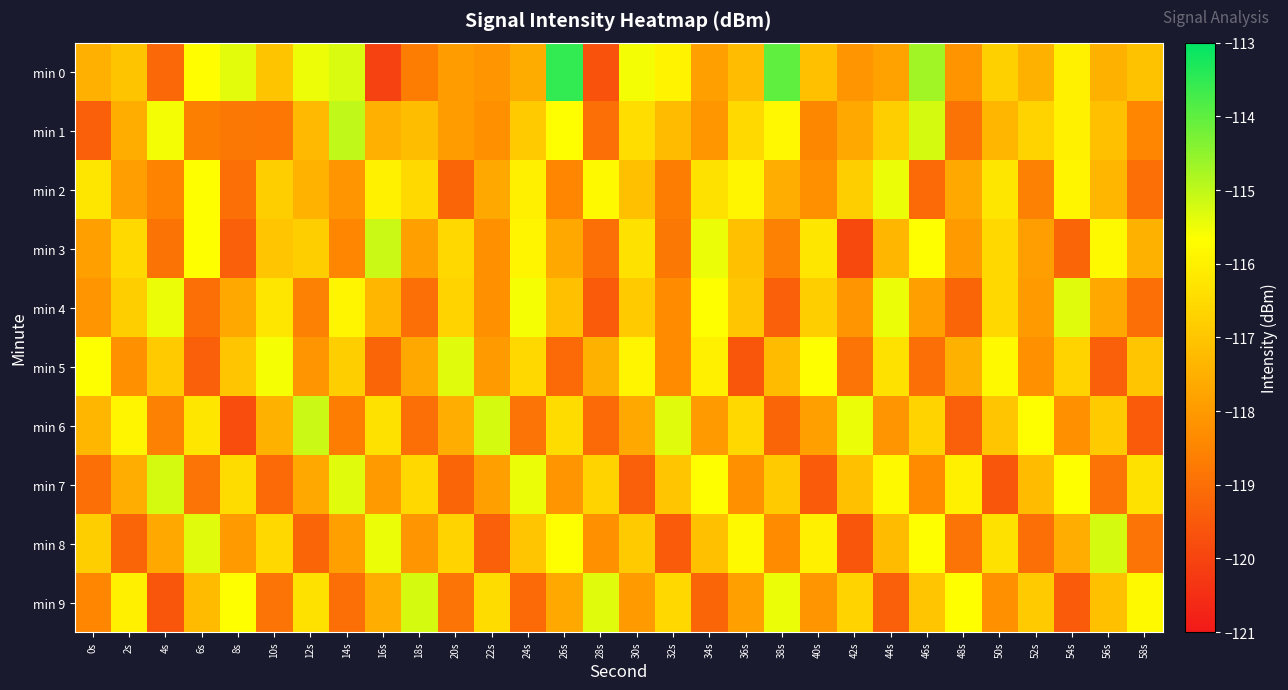

At how many categories does at least one series exceed -114?

1